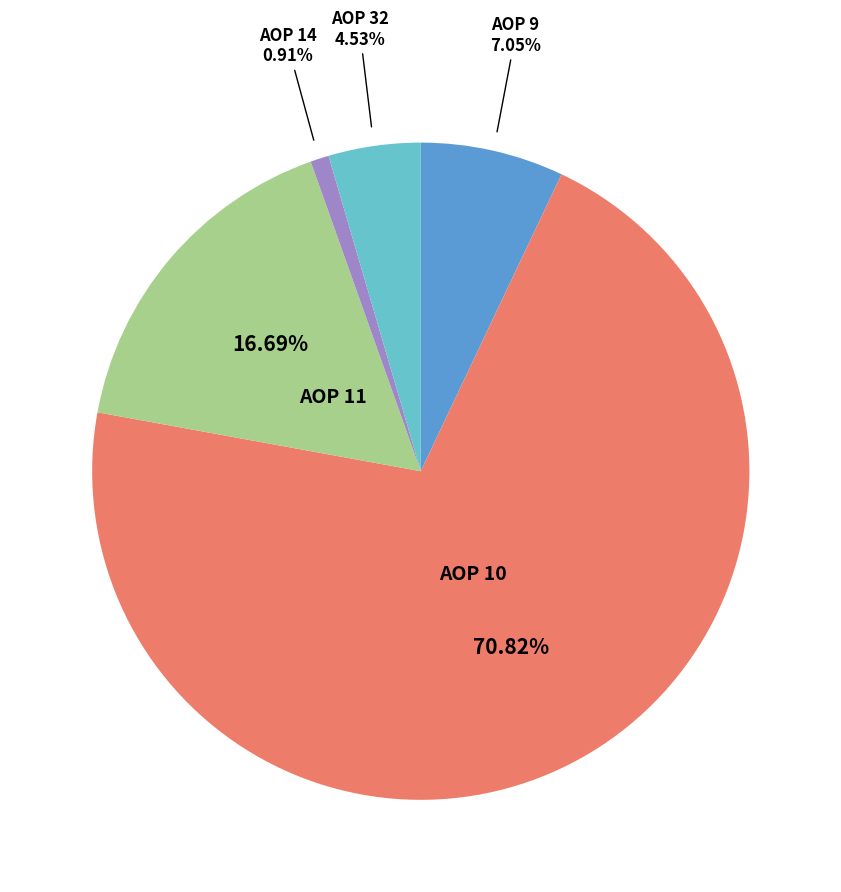

Is there any slice that represents more than half of the pie?

Yes